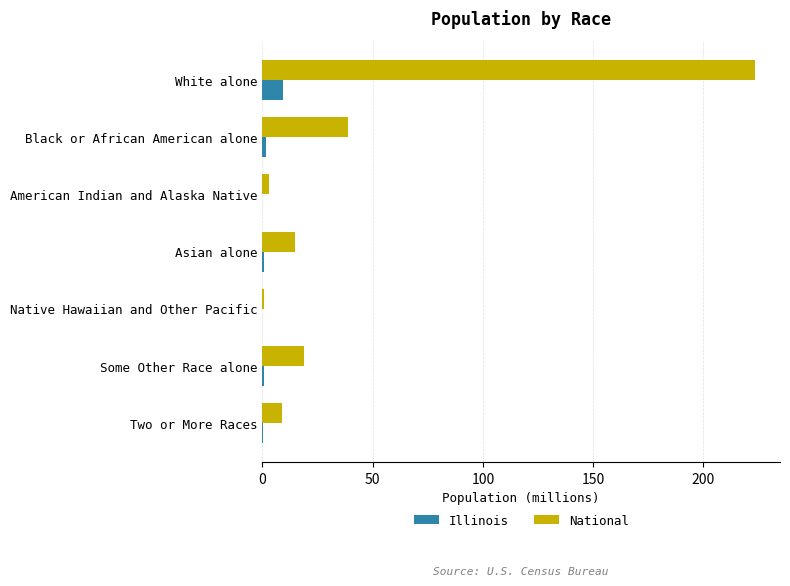

What are all the series names shown in the legend?

Illinois, National